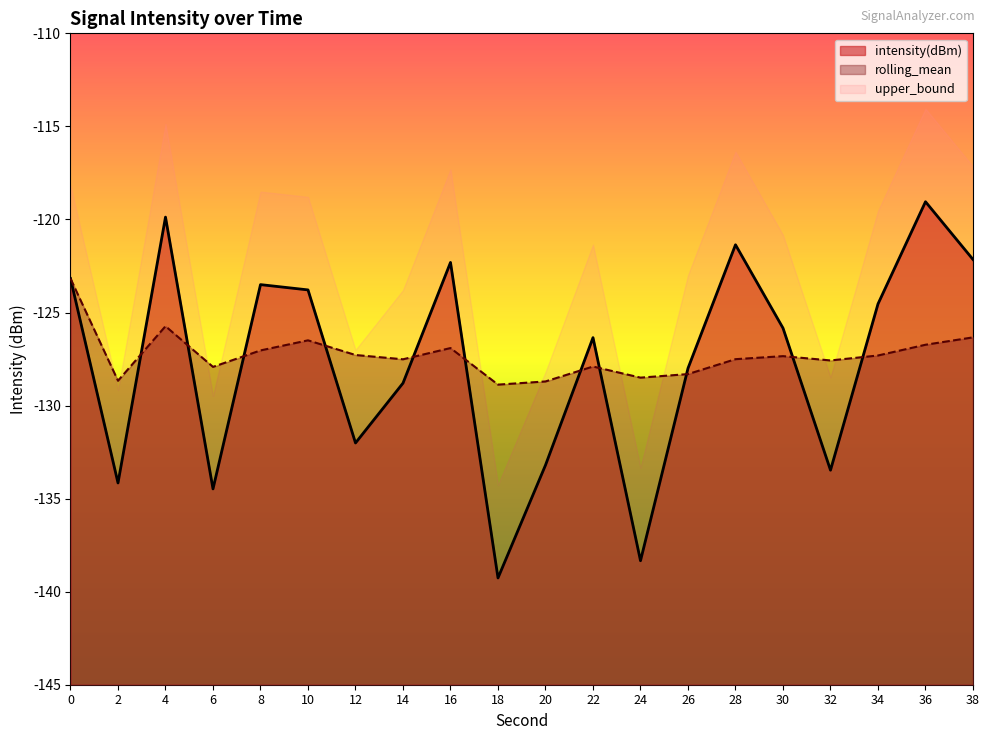

How many intersections are there between intensity(dBm) and rolling_mean?

11